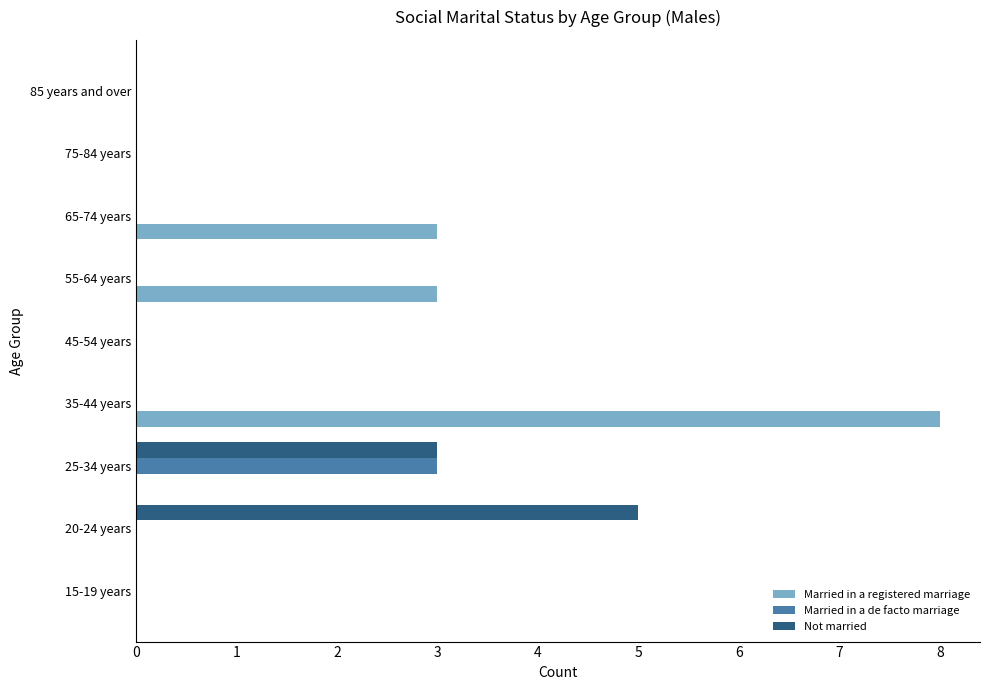

At which category is the sum across all series the highest?

35-44 years